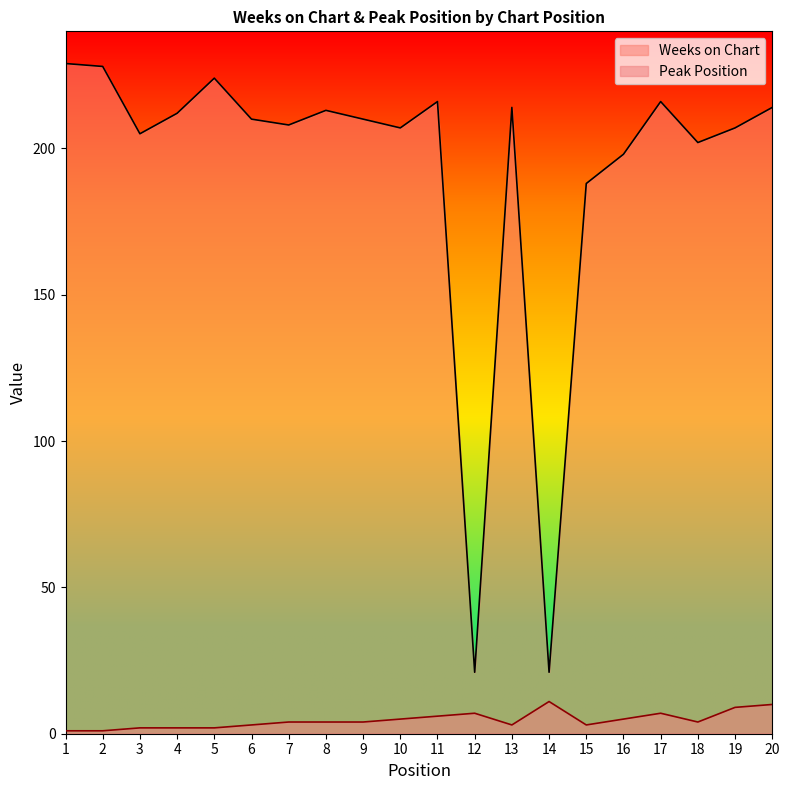

What is the maximum value shown in the chart?

229